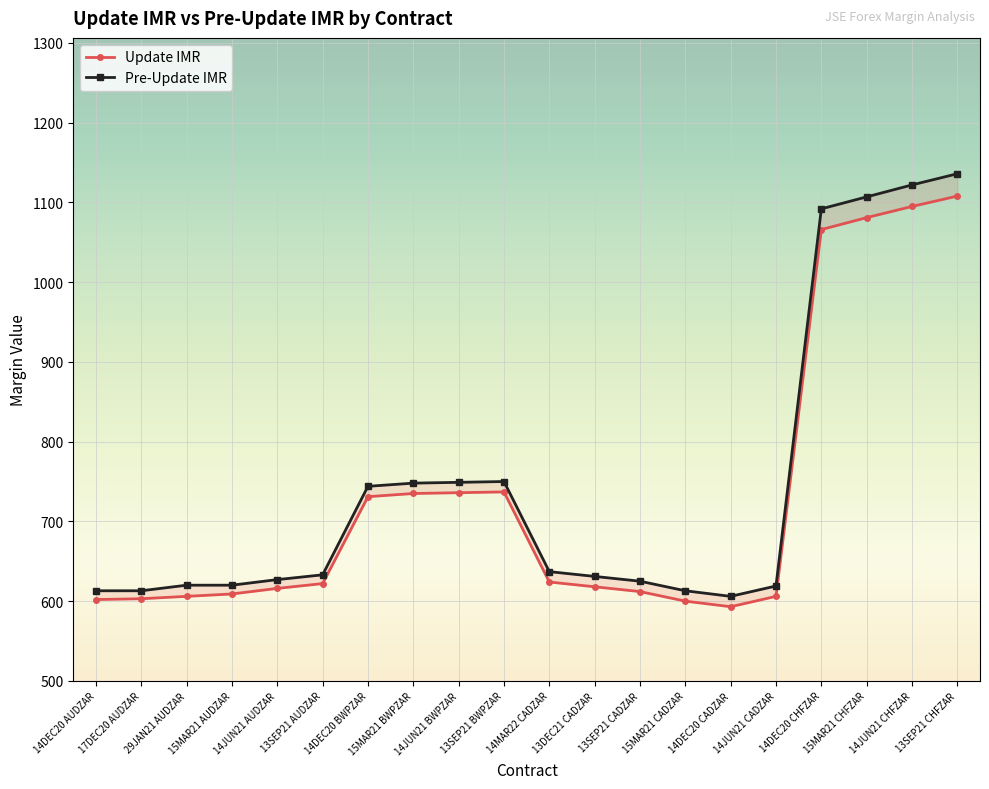

How many interior local valleys does the Pre-Update IMR series have?

1